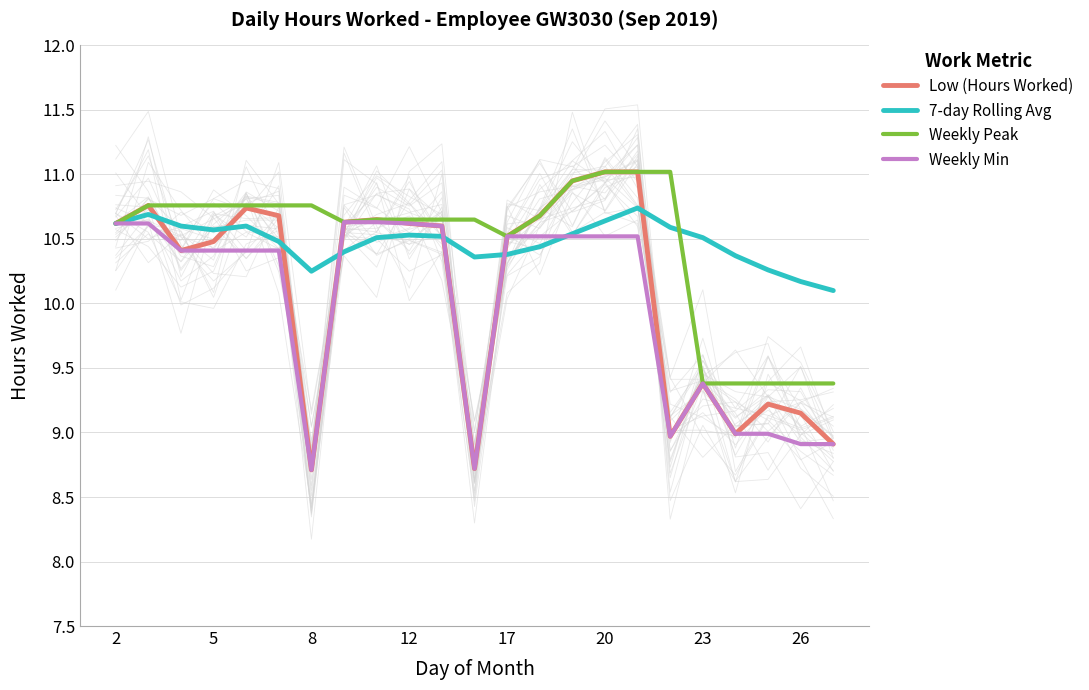

True or false: Low (Hours Worked) has a value of 15.1 at 26.

False